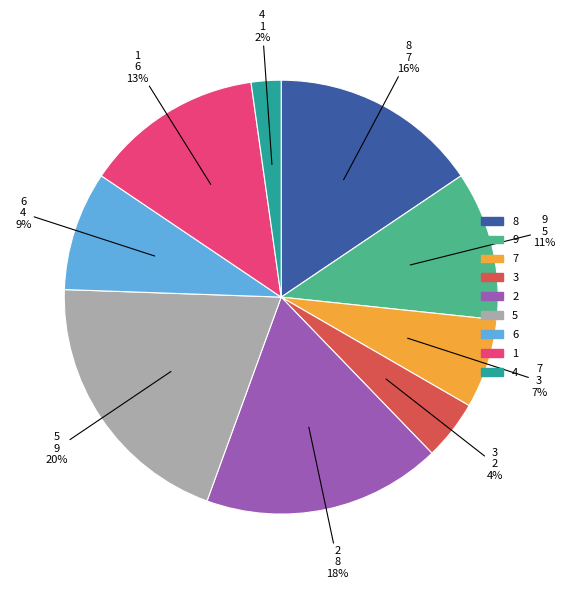

Does any single category account for the majority?

No